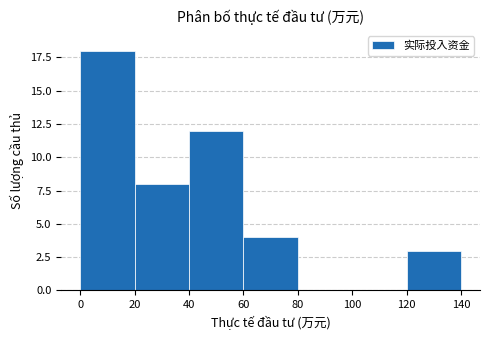

How tall is the bar that spans 60 to 80 on the x-axis? The values are not printed on the chart, so give them approximately, as read against the axis.

4